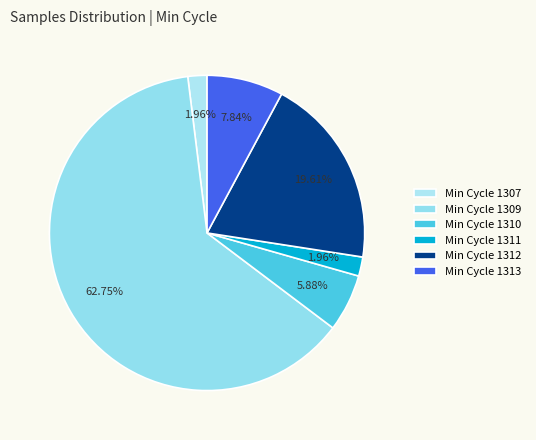

Which slice is the smallest?

1307